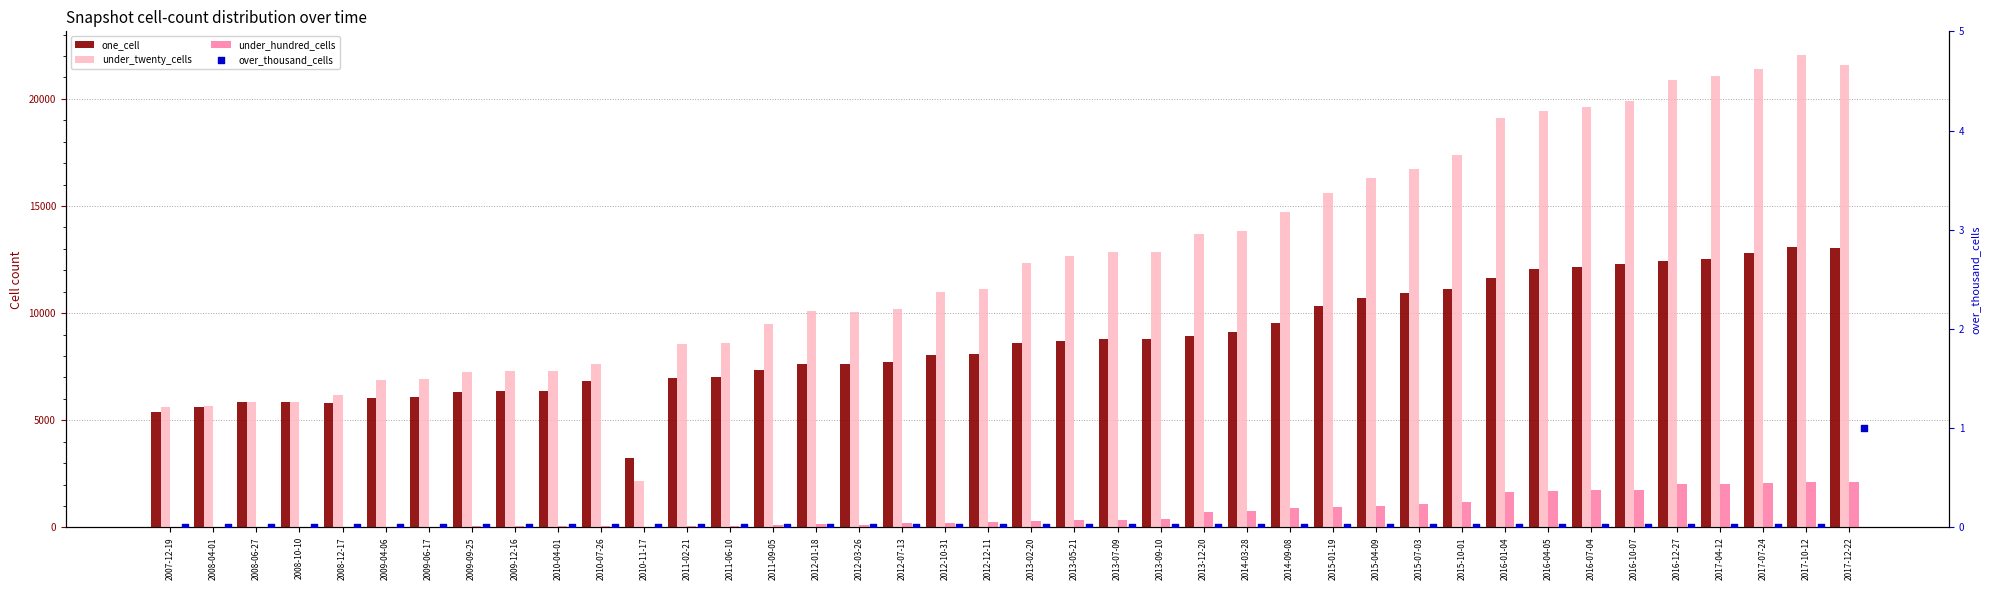

Which series reaches the minimum Y coordinate?

over_thousand_cells